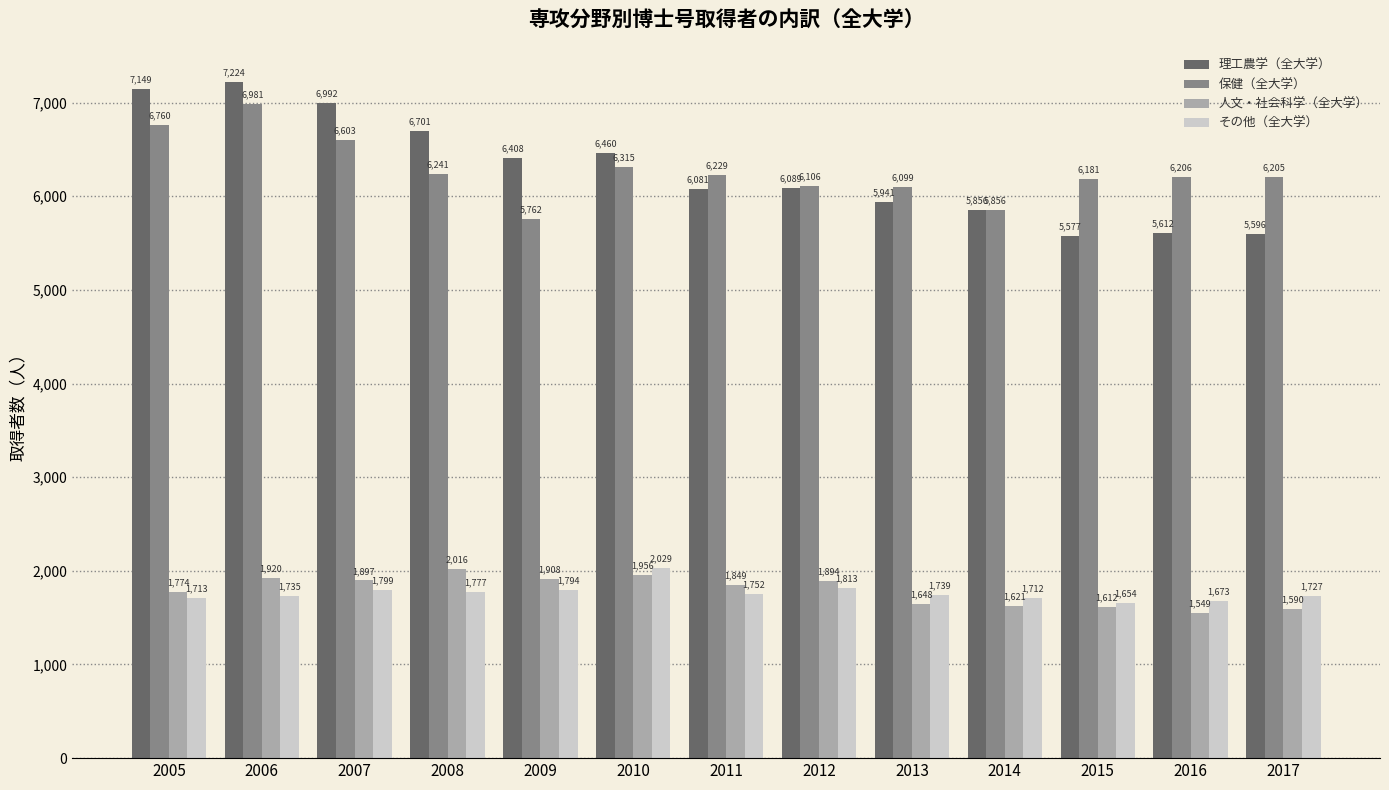

How many groups of bars are there?

13